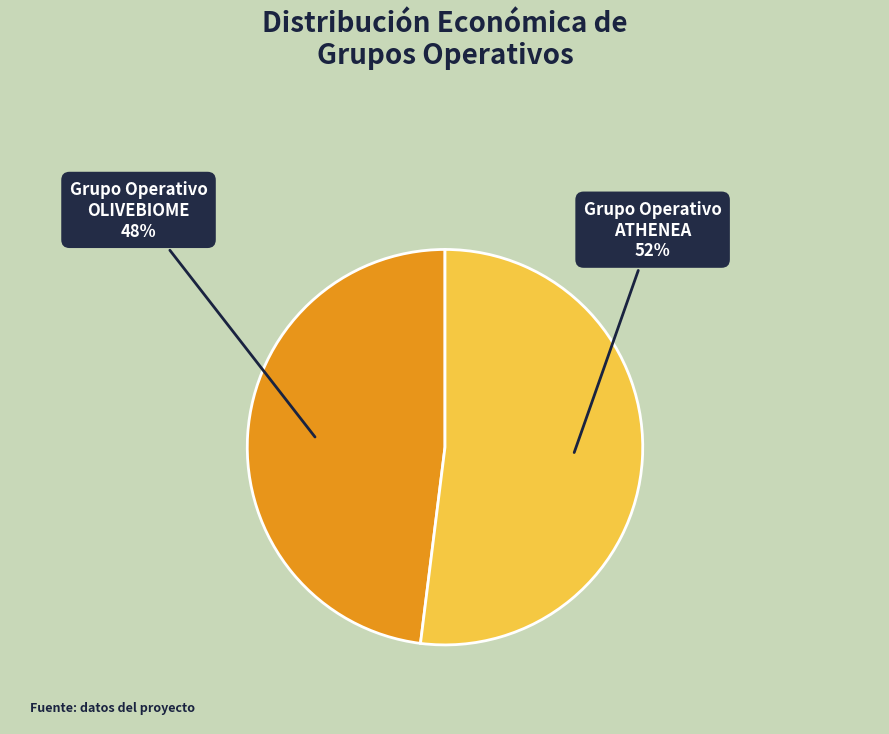

What percentage is the Grupo Operativo OLIVEBIOME slice, to the nearest percent?

48%